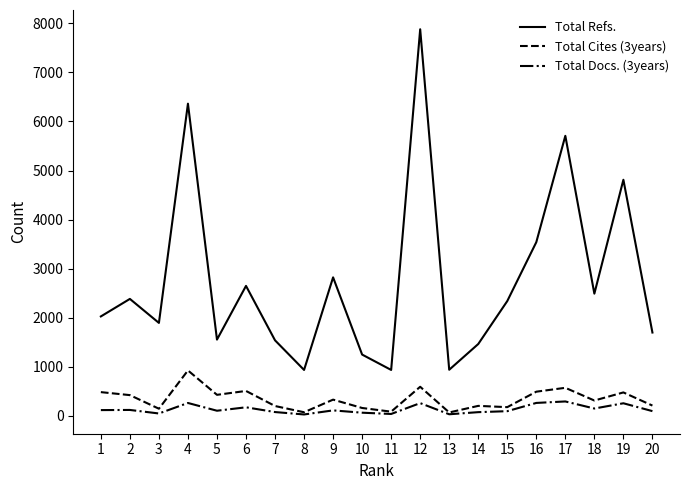

True or false: Total Cites (3years) and Total Refs. cross at least once.

False